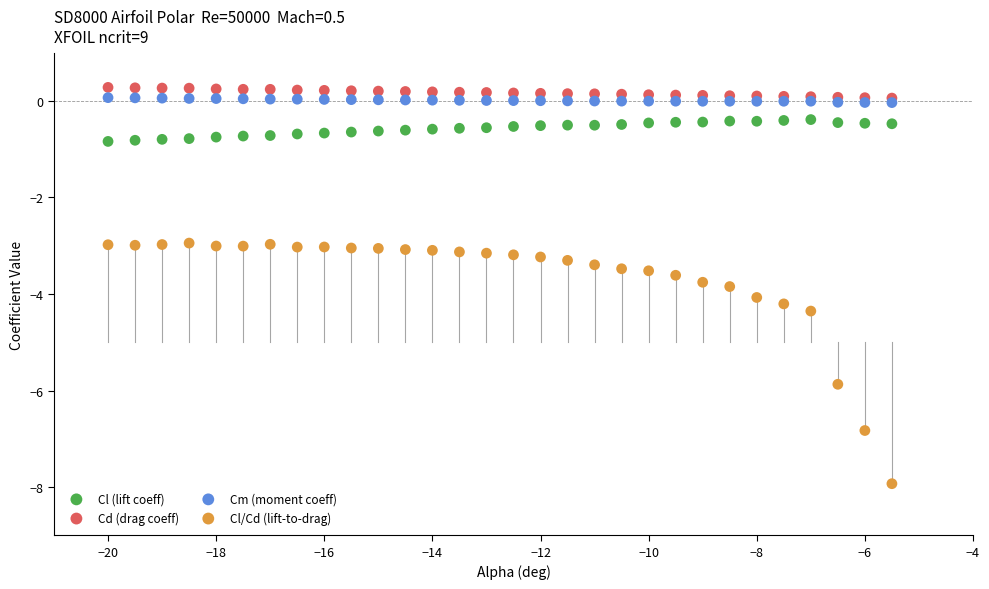

Which series contains the lowest Y value?

Cl/Cd (lift-to-drag)